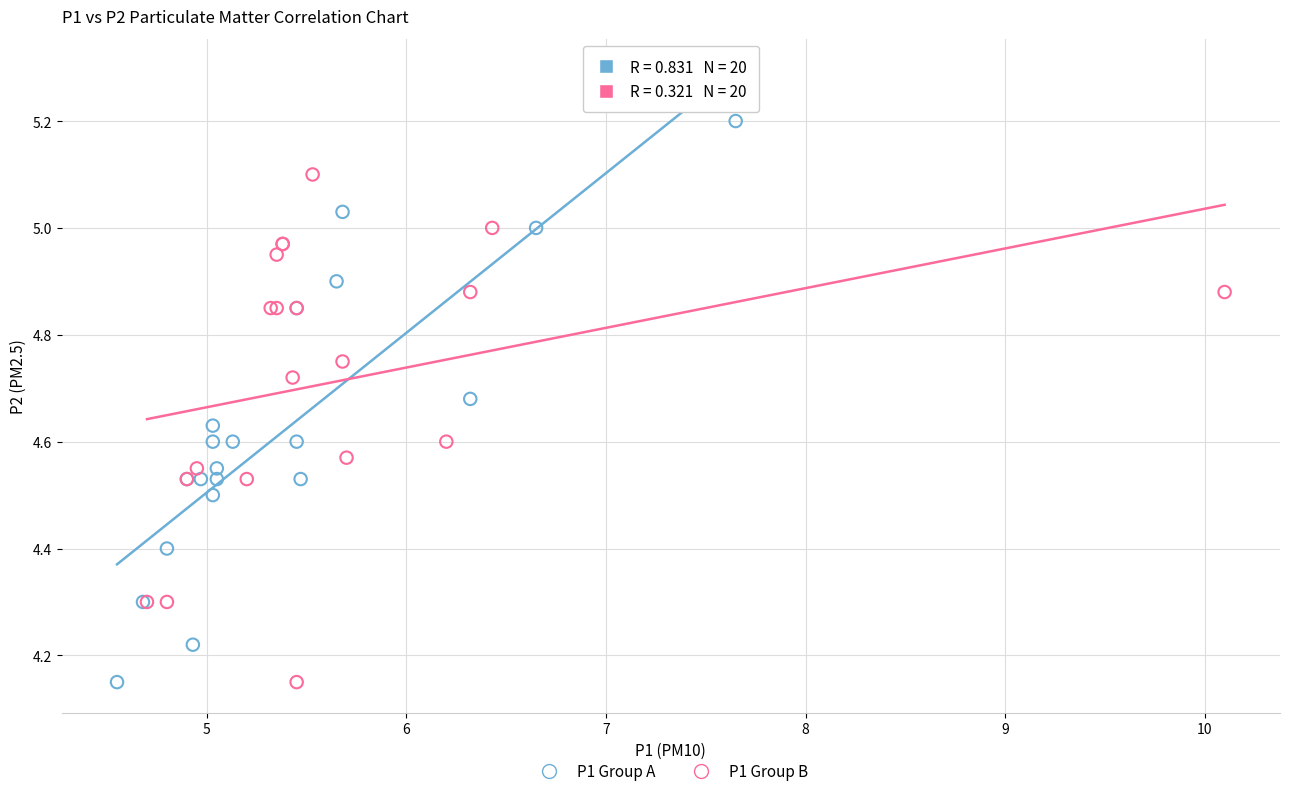

What are all the series names shown in the legend?

P1 Group A, P1 Group B